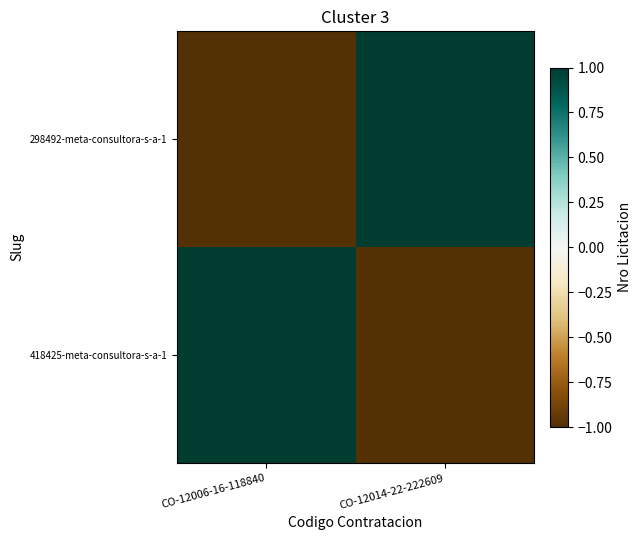

Which label corresponds to the smallest value in the chart?

CO-12006-16-118840